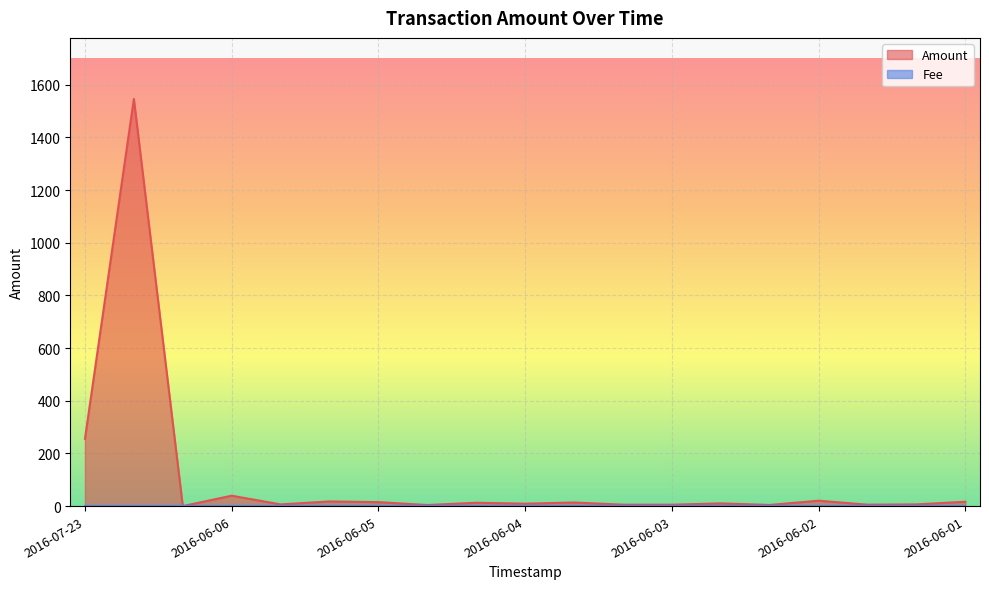

Which series has the widest spread of values?

Amount